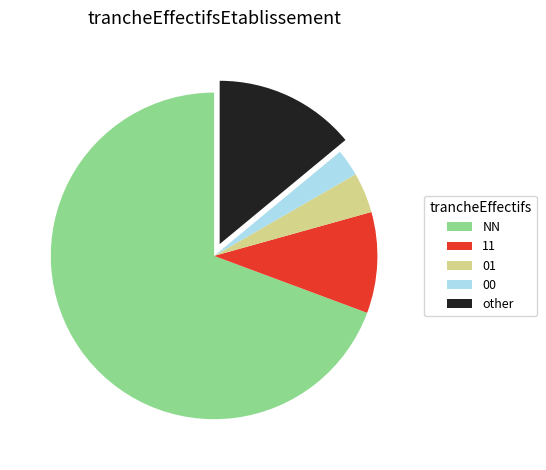

How many slices are in this pie chart?

5